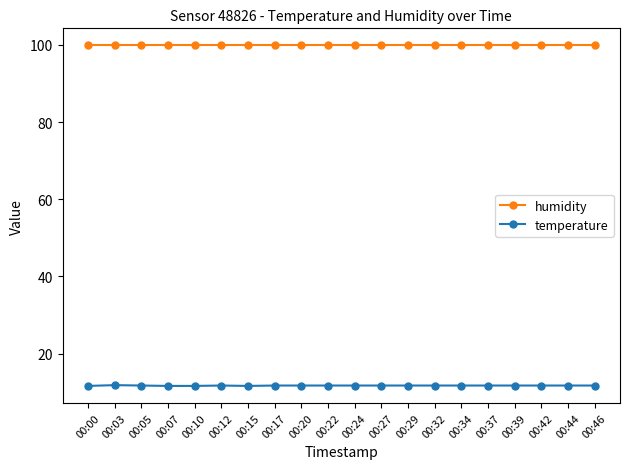

Which series has the largest total across all categories?

humidity